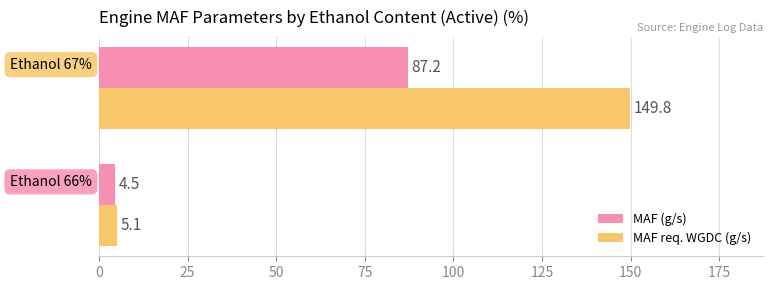

Which series has the widest spread of values?

MAF req. WGDC (g/s)